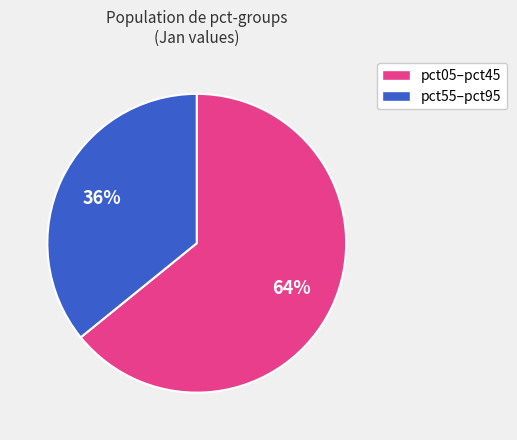

How many segments does this pie chart have?

2